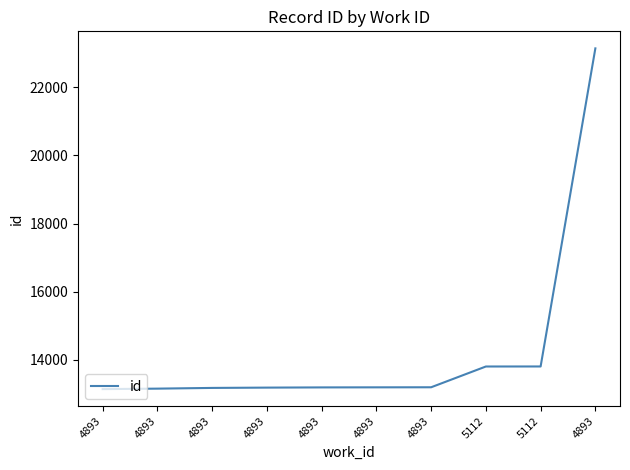

Is this an area chart (filled region under the line)?

No